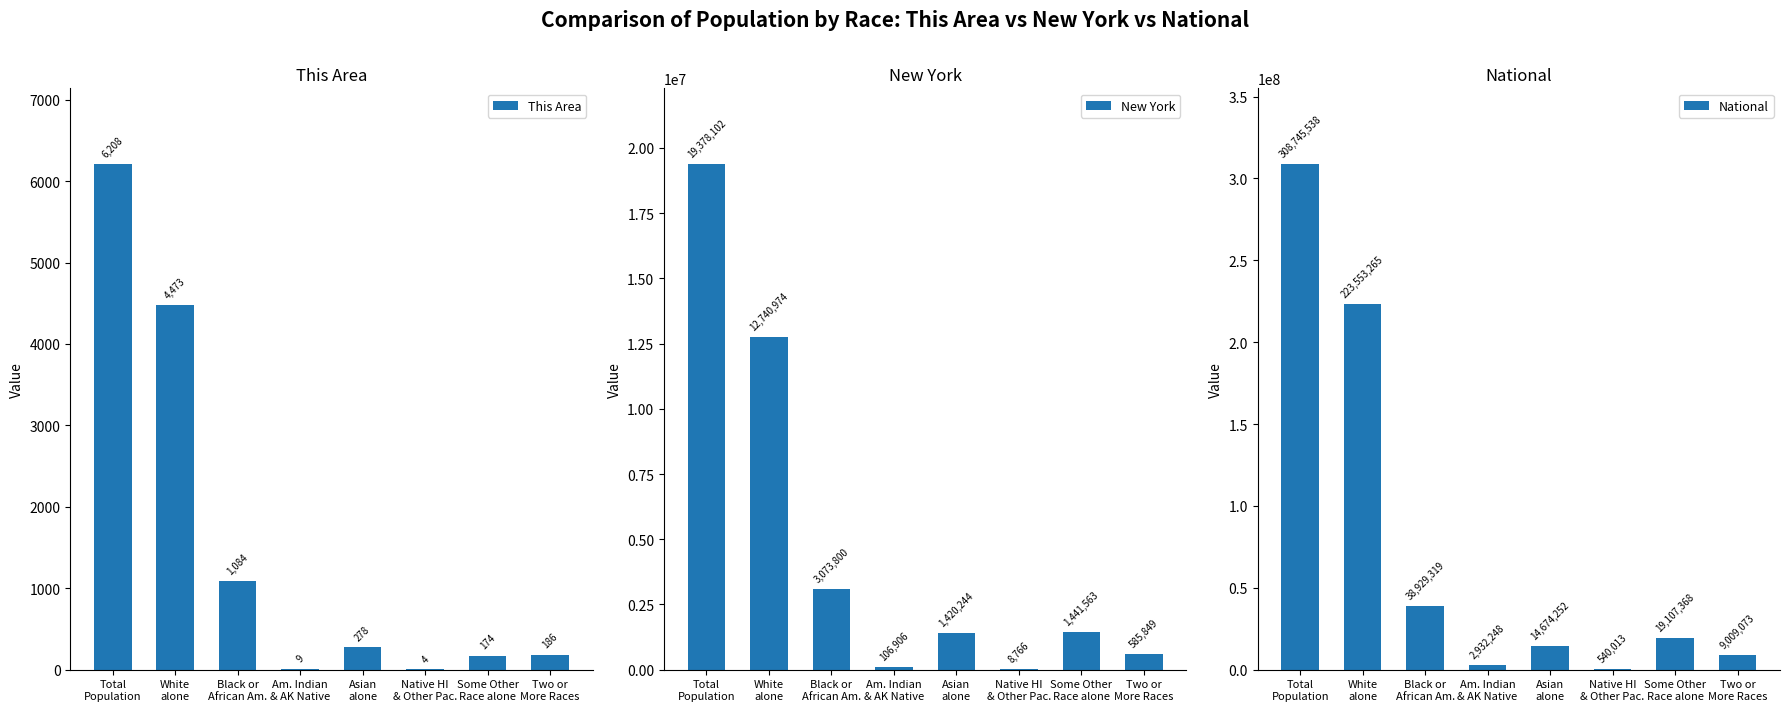

Which has a higher value, Native HI
& Other Pac. or Total
Population?

Total
Population